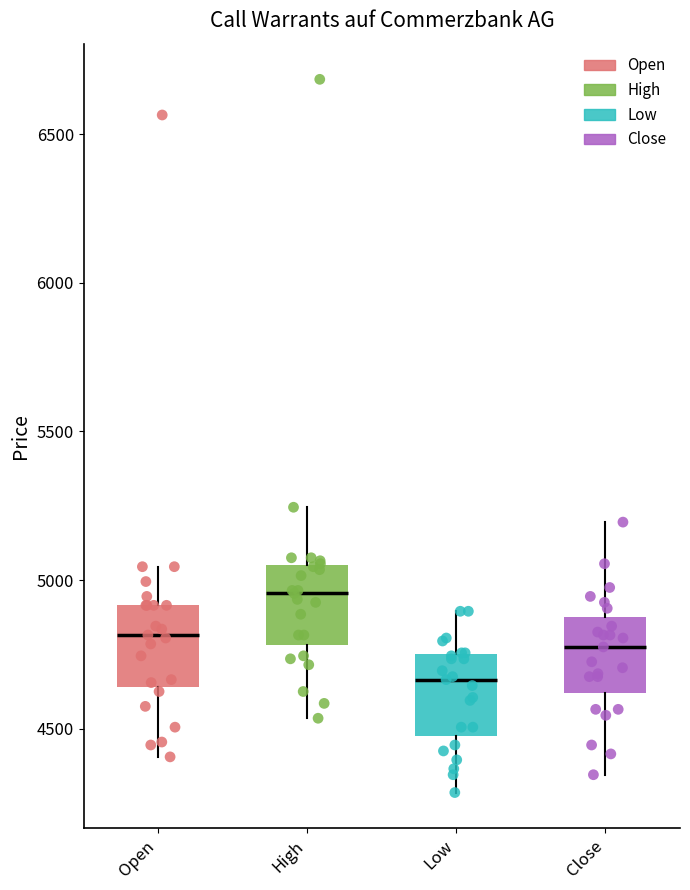

Where is the upper edge of the box for Low on the y-axis? The values are not printed on the chart, so give them approximately, as read against the axis.

4750